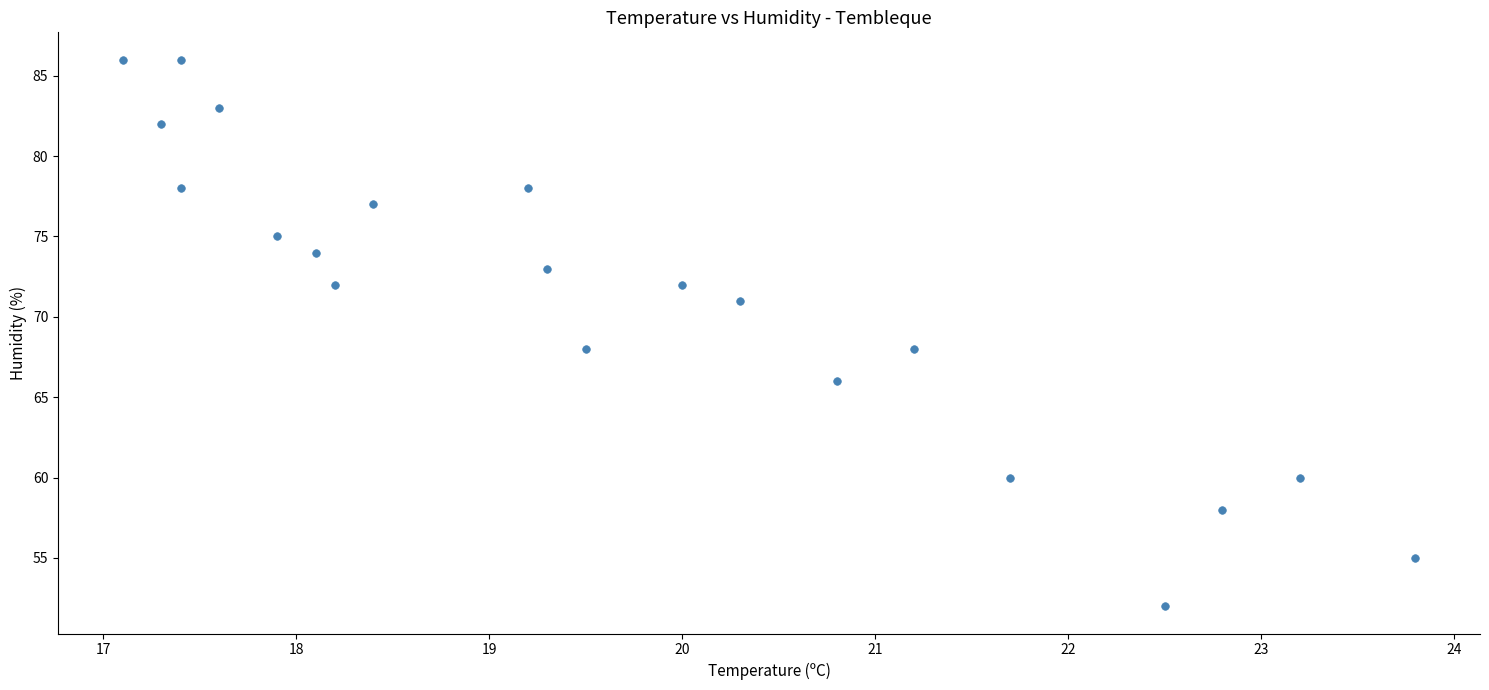

What is the range of Y values (max minus min)?

34